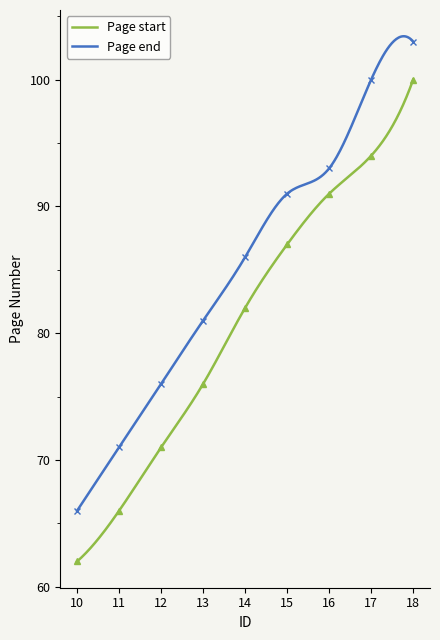

Rank the series by their average value, from lowest to highest.

Page start, Page end